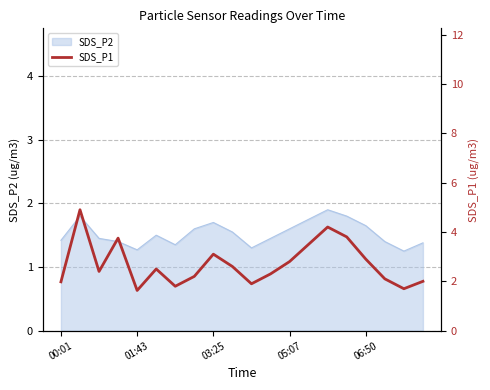

Does the chart display data point markers on the line(s)?

No